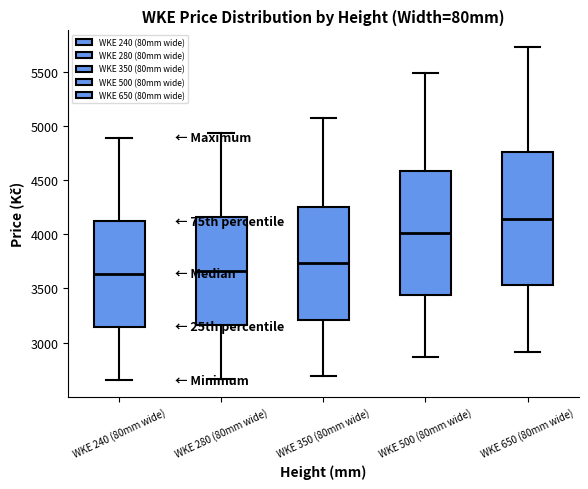

Reading left to right, read every box against the y-axis: the position of its median line, the range the box covers, and the ends of its whiskers. The values are not printed on the chart, so give them approximately, as read against the axis.

WKE 240 (80mm wide): median 3650, box 3150 to 4100, whiskers 2650 to 4900
WKE 280 (80mm wide): median 3650, box 3150 to 4150, whiskers 2650 to 4950
WKE 350 (80mm wide): median 3750, box 3200 to 4250, whiskers 2700 to 5050
WKE 500 (80mm wide): median 4000, box 3450 to 4600, whiskers 2850 to 5500
WKE 650 (80mm wide): median 4150, box 3550 to 4750, whiskers 2900 to 5750